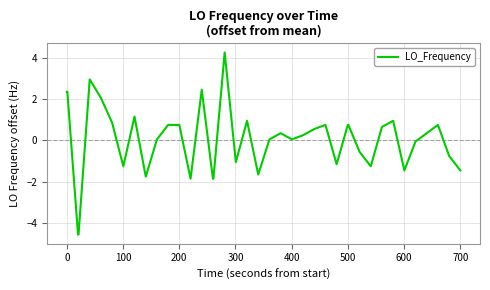

What is the difference between the maximum and minimum values?

8.8